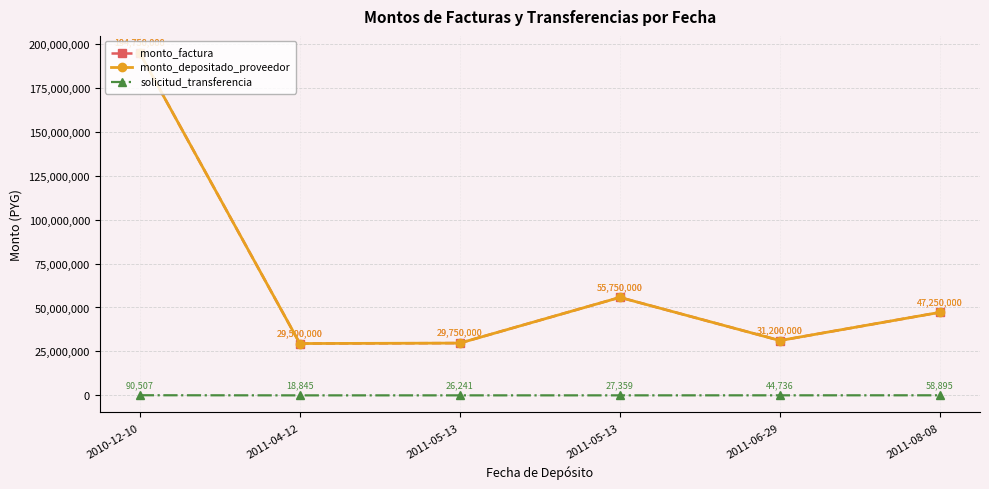

Is this an area chart (filled region under the line)?

No